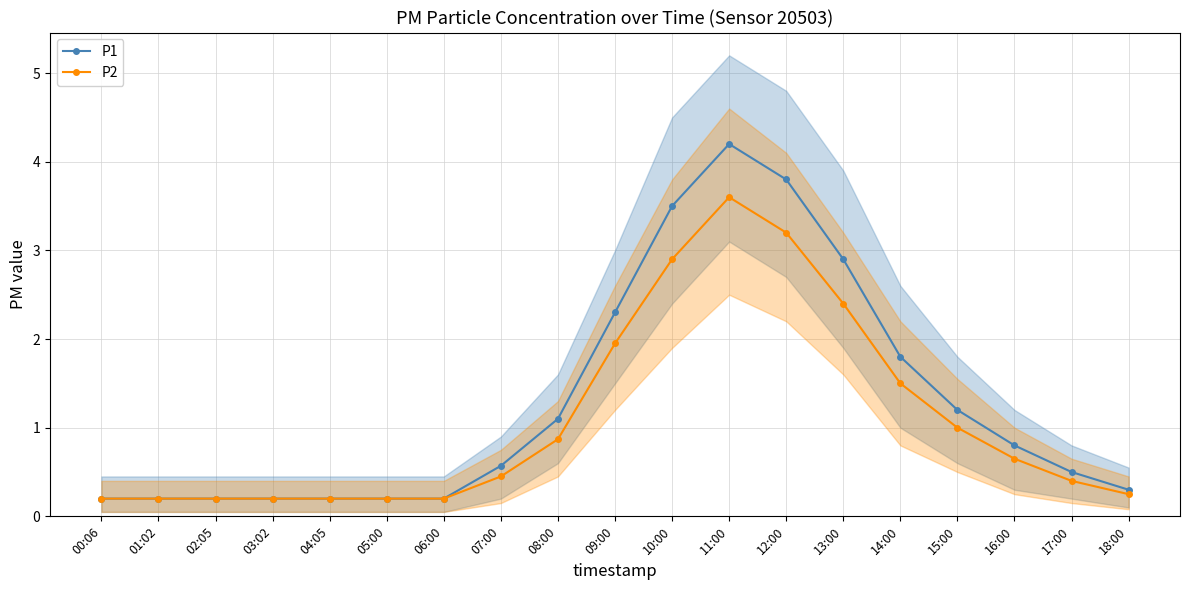

What is the label of the 18th point from the right?

01:02